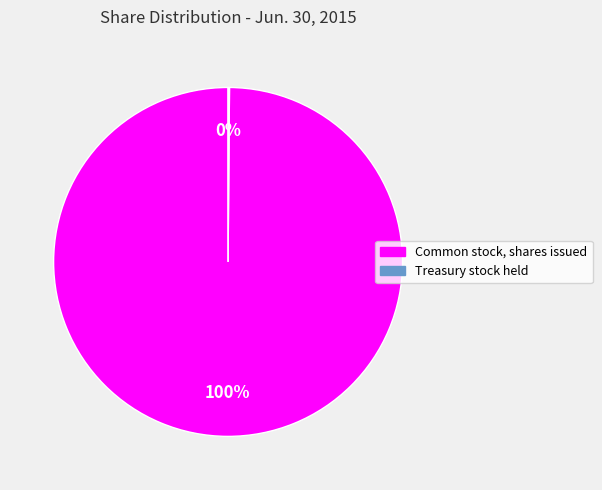

To the nearest percent, what is the average slice percentage?

50%